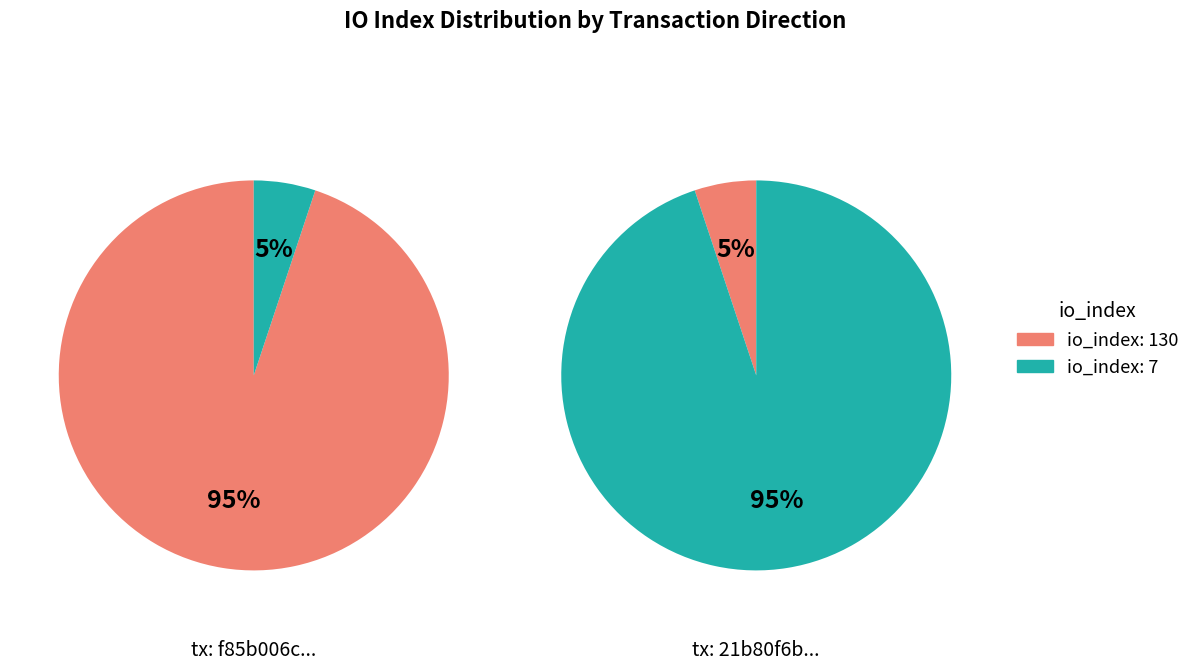

Does any single category account for the majority?

Yes